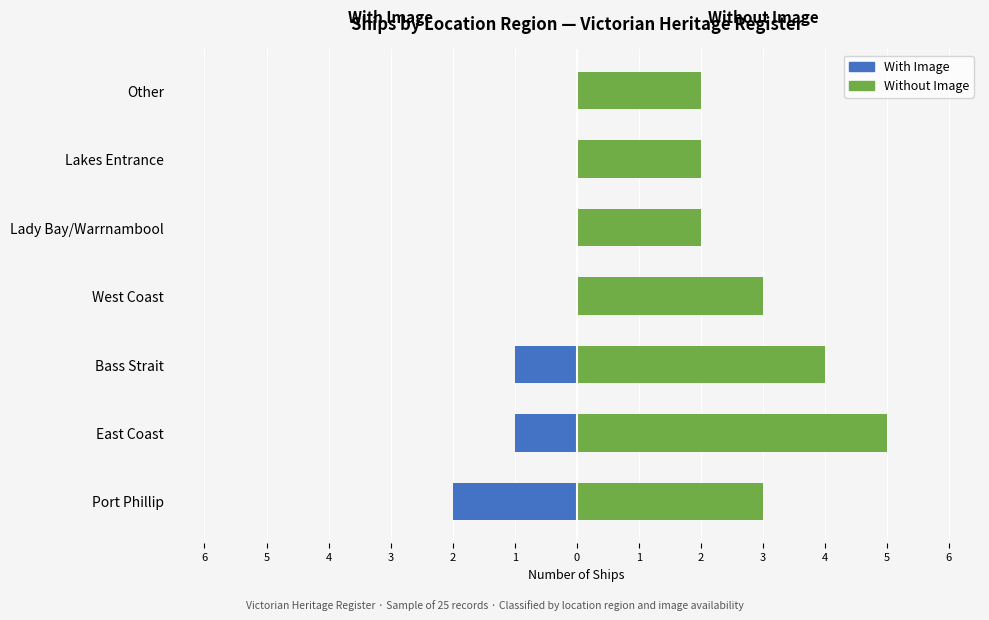

At how many categories does at least one series exceed 2?

4